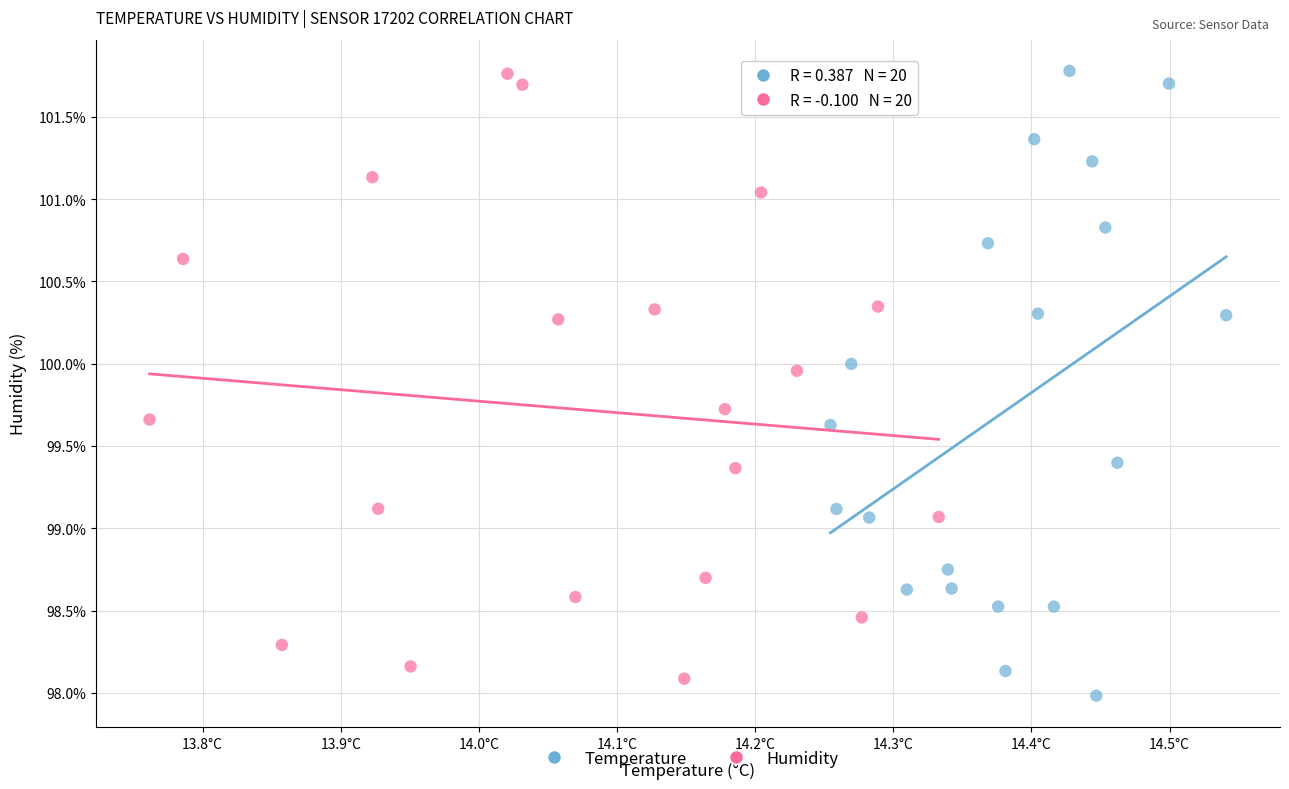

Which series reaches the minimum Y coordinate?

Temperature